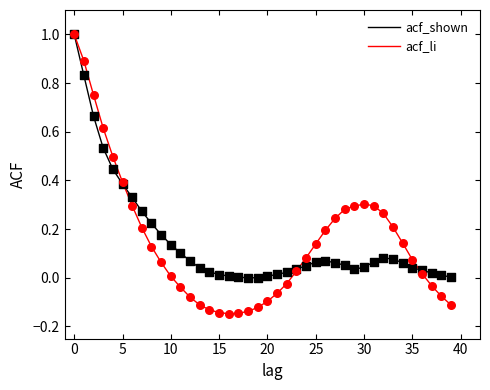

What are all the series names shown in the legend?

acf_shown, acf_li